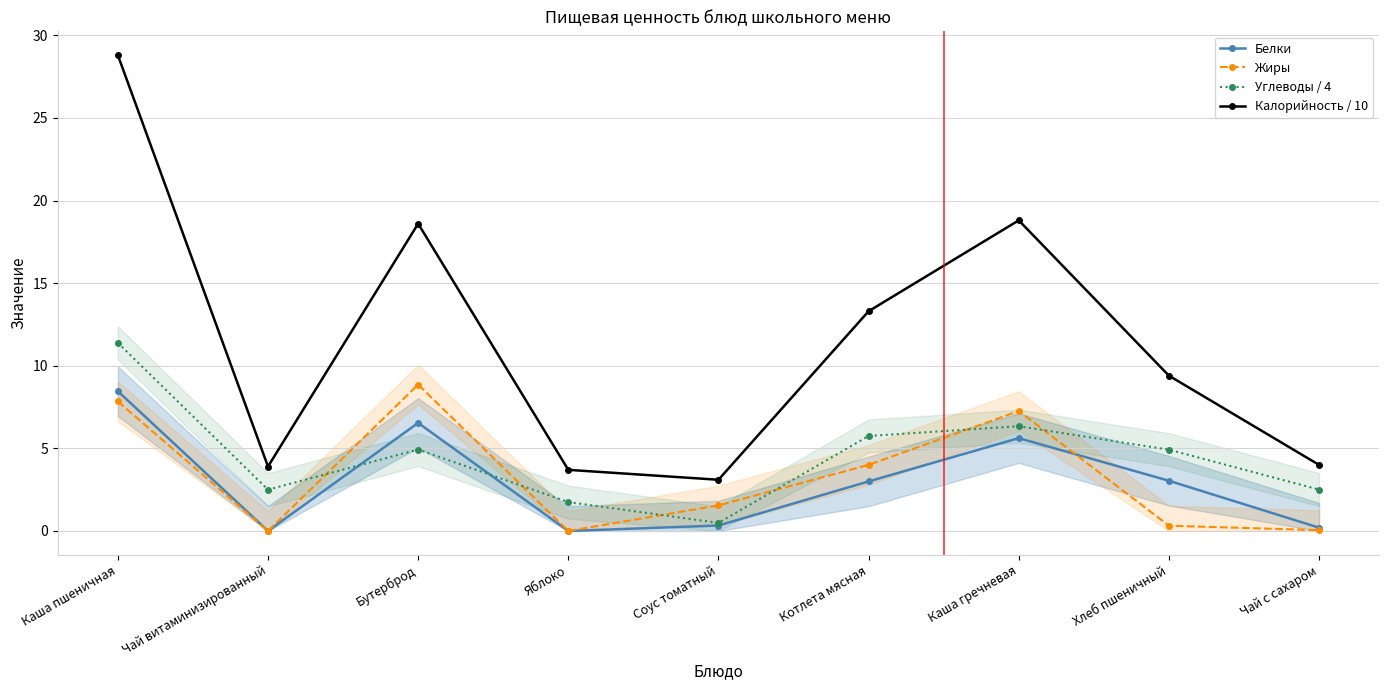

What is the difference between the maximum and second lowest values in the Углеводы / 4 series?

9.6